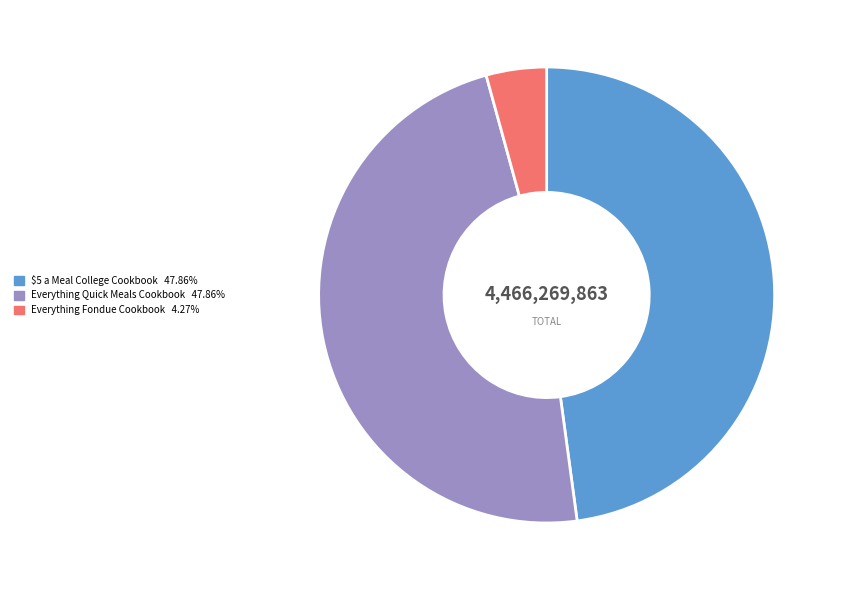

Count the number of slices in the pie.

3